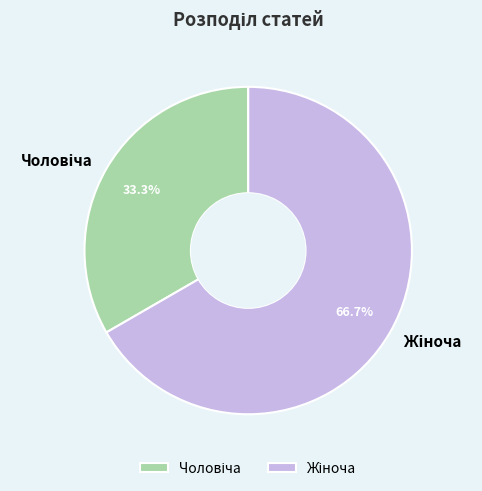

Count the number of slices in the pie.

2